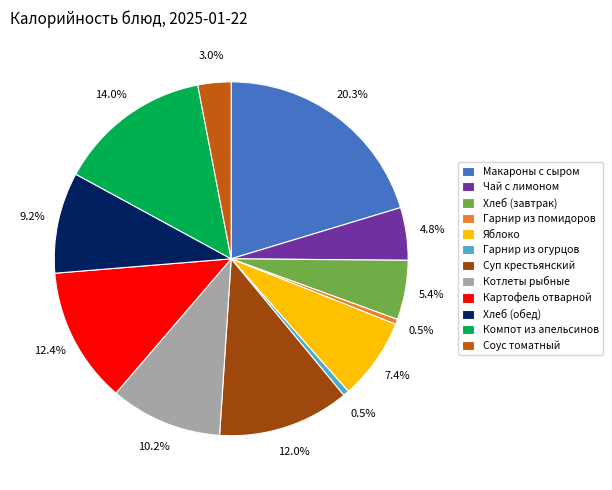

Count the number of slices in the pie.

12